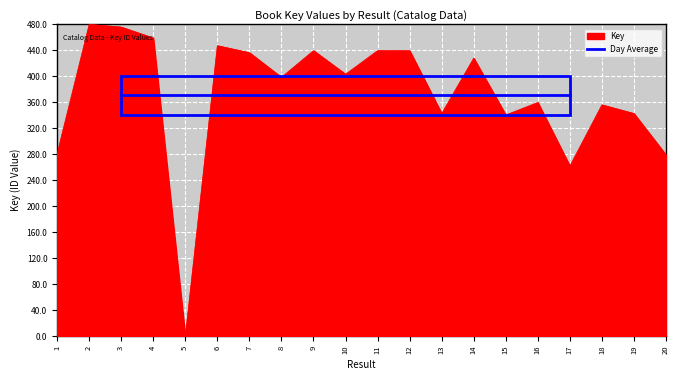

Where is the first local maximum?

2